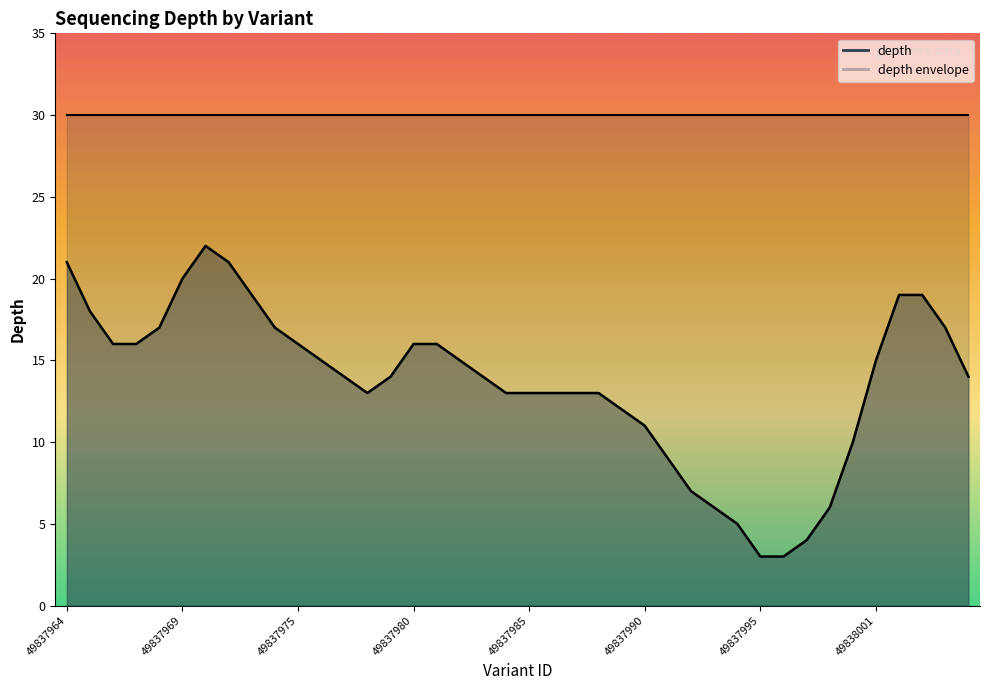

Does the chart have visible grid lines?

No